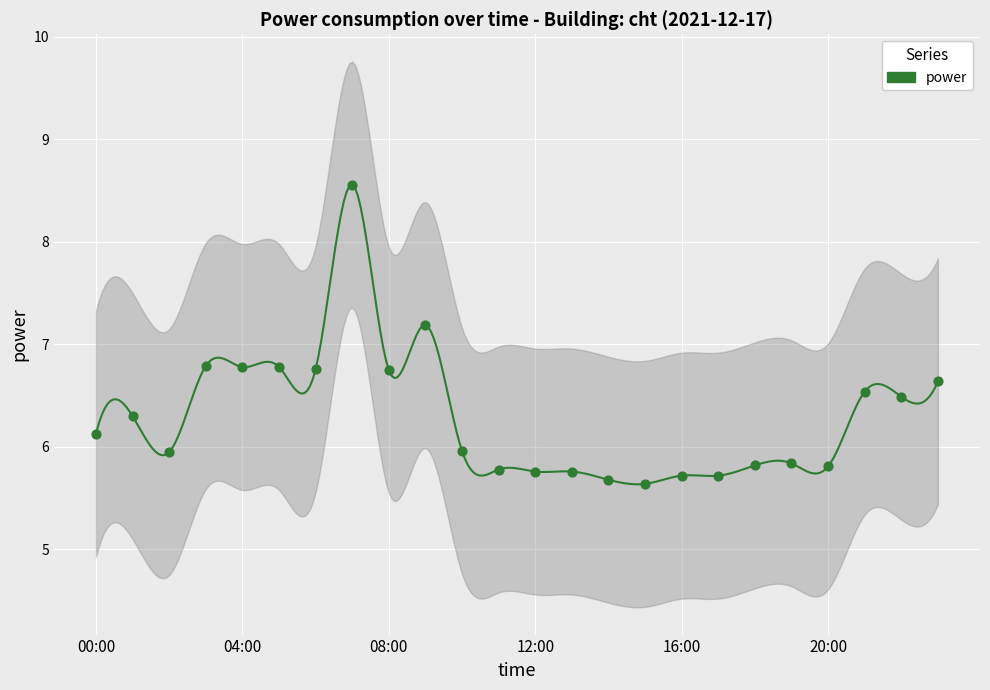

What is the range of Y values (max minus min)?

2.9